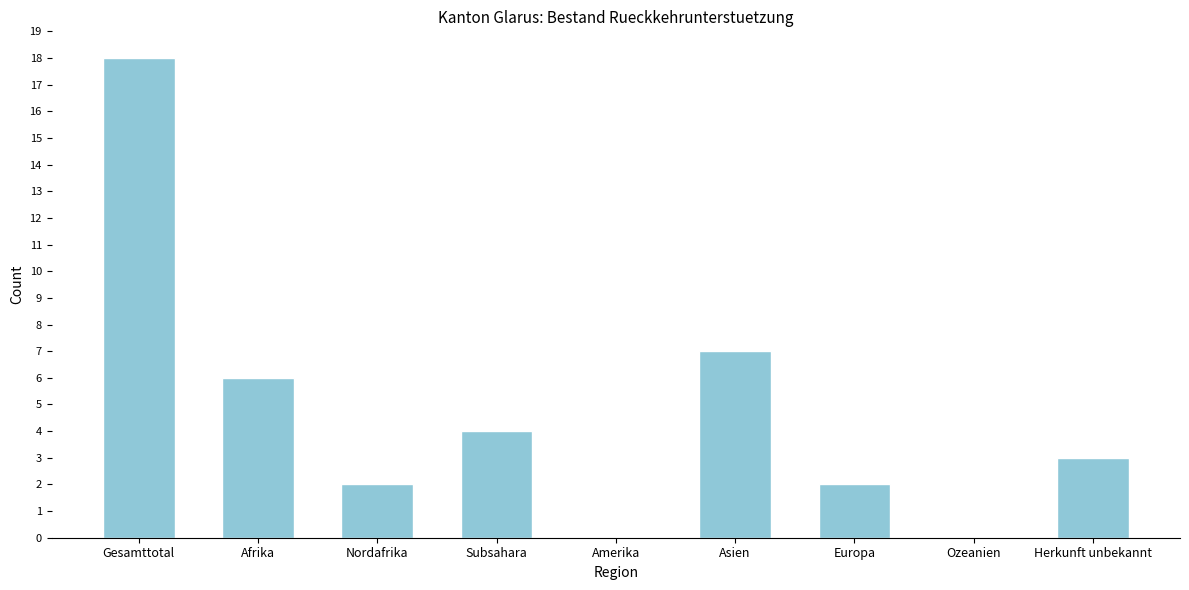

Reading left to right, transcribe all the data shown in this chart.

Gesamttotal=18	Afrika=6	Nordafrika=2	Subsahara=4	Amerika=0	Asien=7	Europa=2	Ozeanien=0	Herkunft unbekannt=3